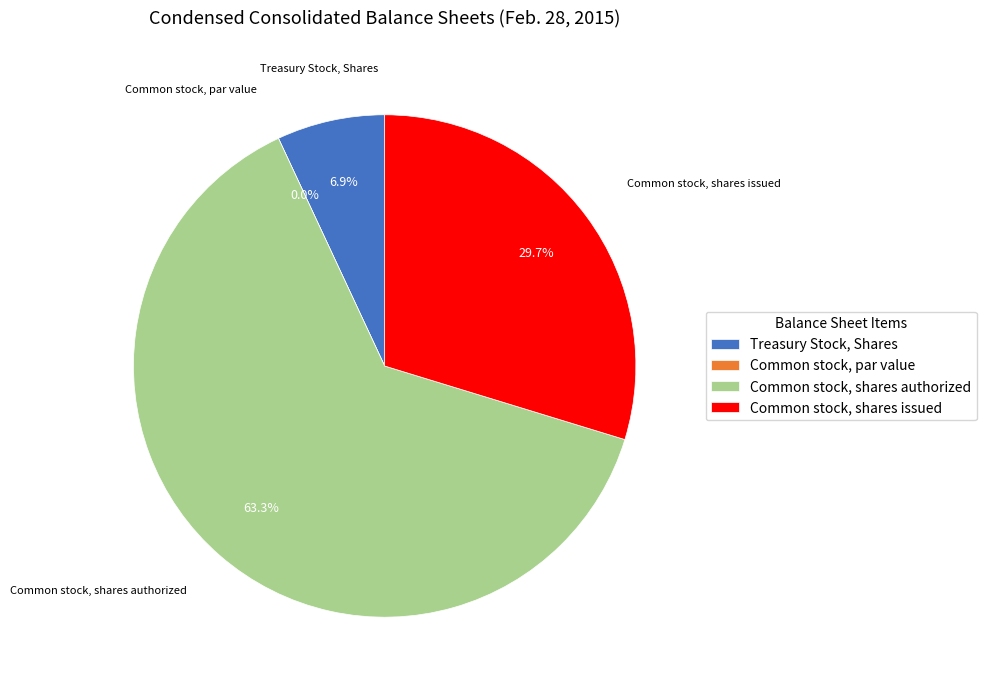

What is the largest slice in the pie chart?

Common stock, shares authorized